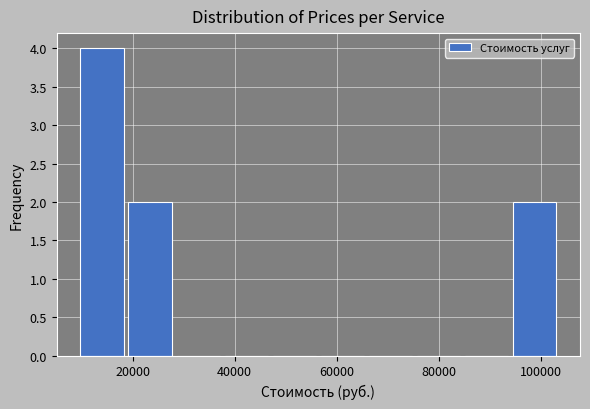

Reading left to right, list every bar in this chart as the range it spans on the x-axis followed by its height. Neither the bar edges nor the heights are printed on the chart, so give them approximately, as read against the axes.

10000 to 18000: 4
18000 to 28000: 2
28000 to 38000: 0
38000 to 46000: 0
46000 to 56000: 0
56000 to 66000: 0
66000 to 76000: 0
76000 to 84000: 0
84000 to 94000: 0
94000 to 104000: 2